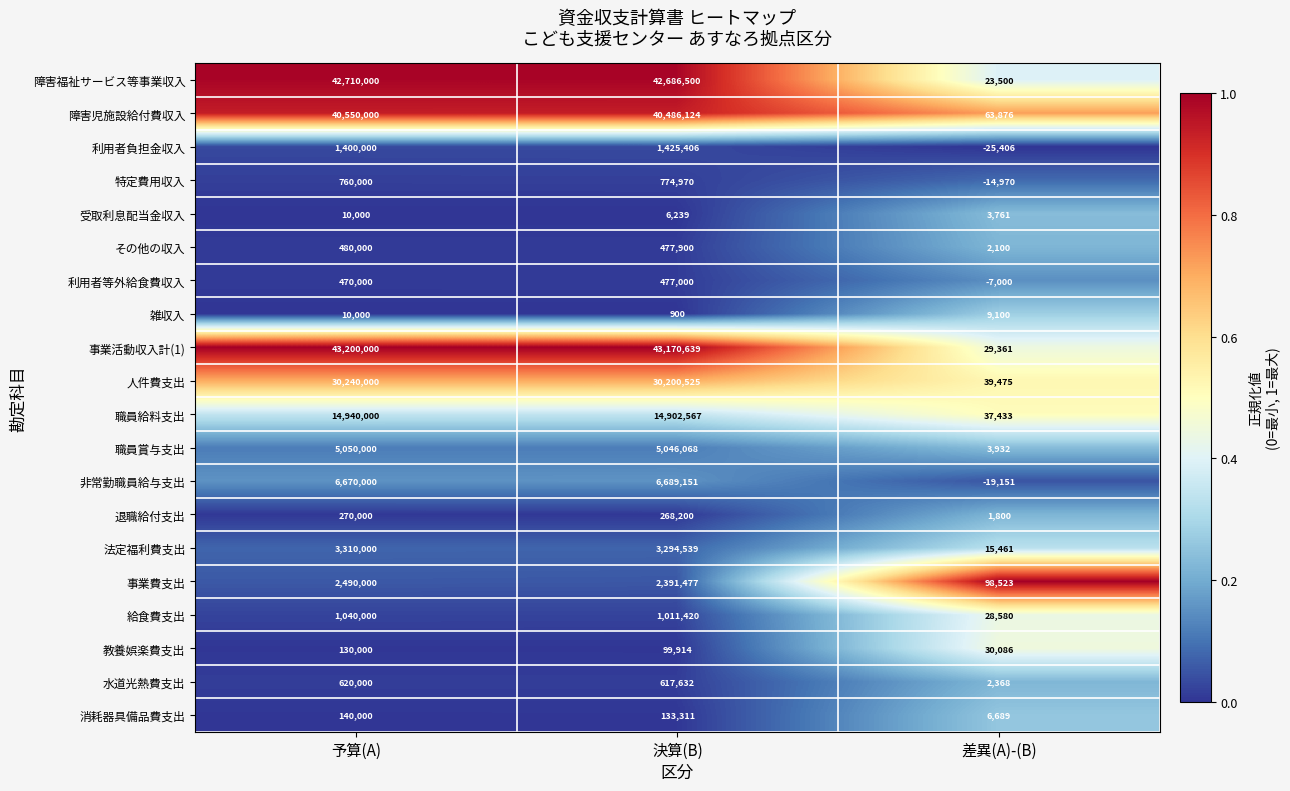

What is the spread (max minus min) of values at 決算(B)?

43169739